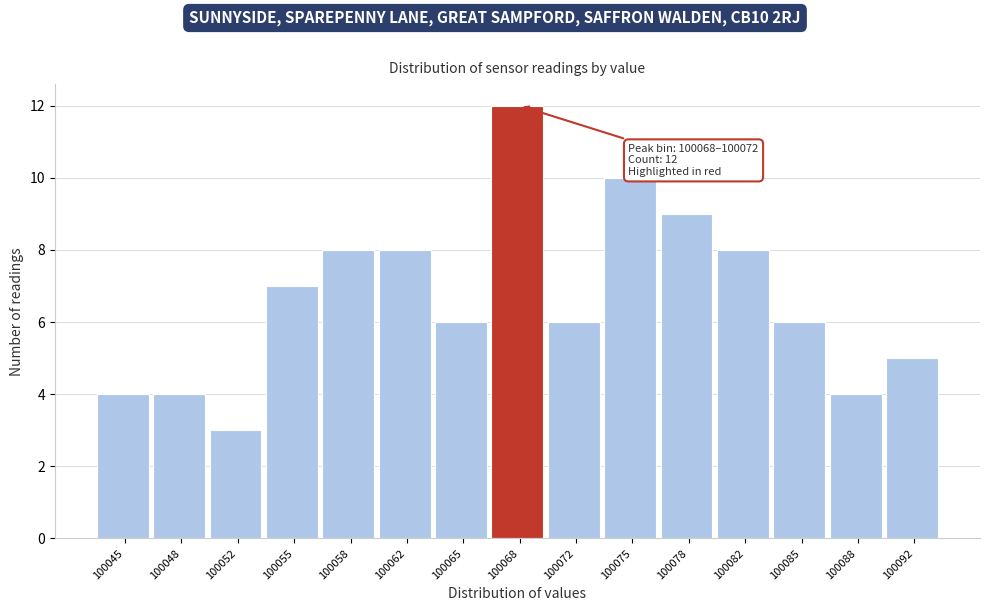

Reading right to left, transcribe all the data shown in this chart.

5	4	6	8	9	10	6	12	6	8	8	7	3	4	4